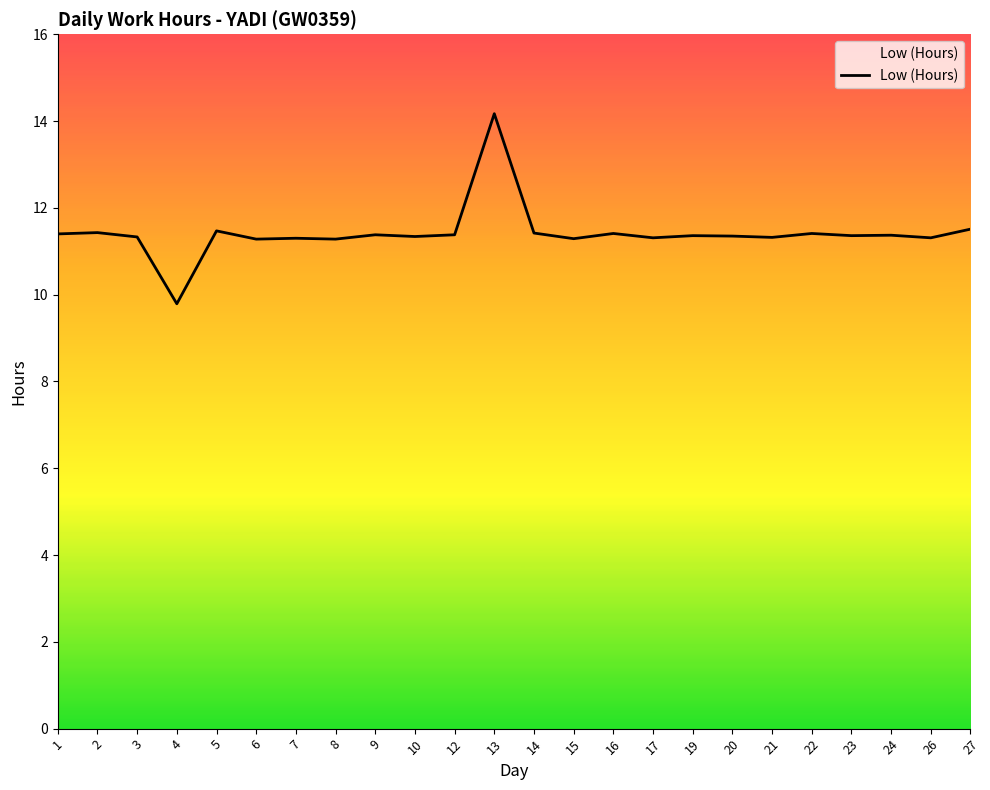

Is it true that the value at 14 is 4.1?

False